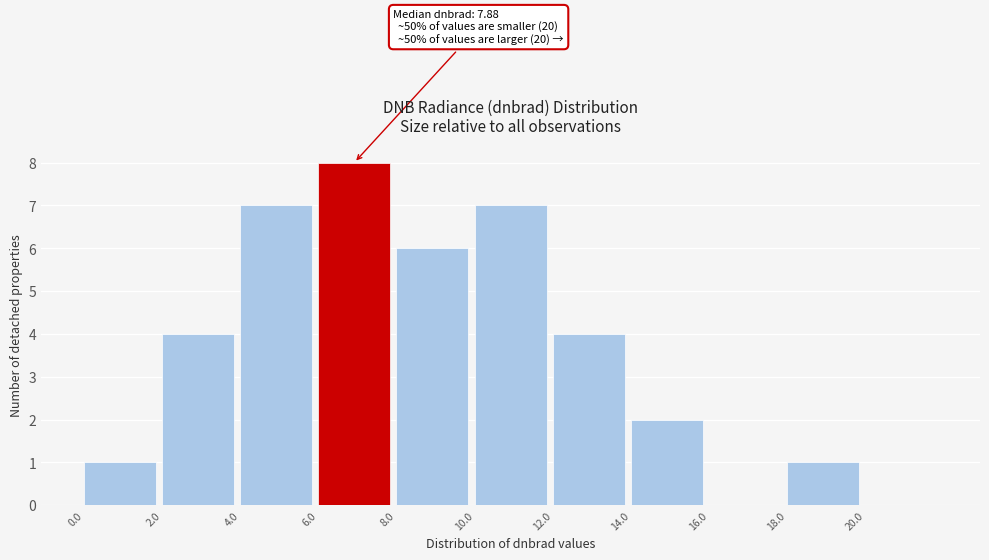

Which range on the x-axis has the tallest bar?

6 to 8